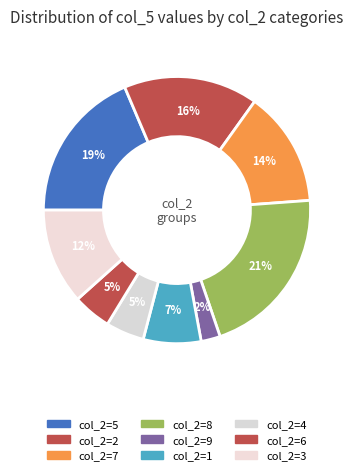

How many segments does this pie chart have?

9